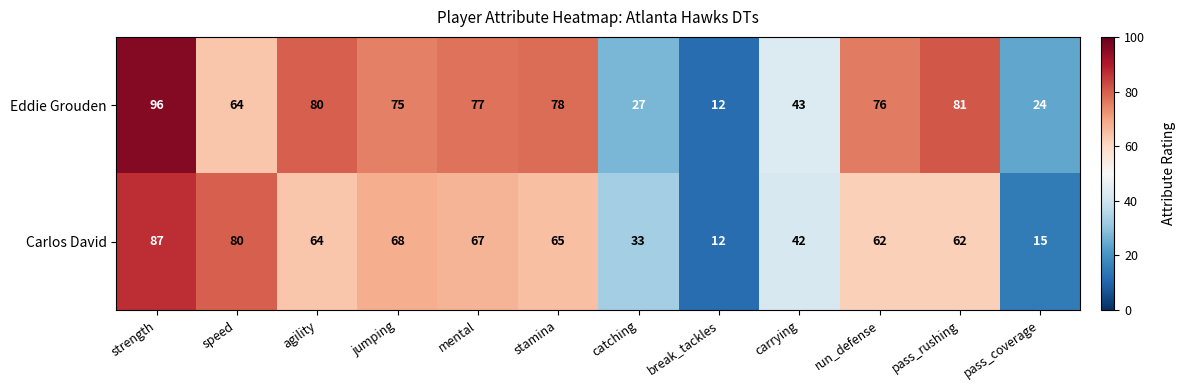

What is the difference between the Eddie Grouden values at pass_rushing and strength?

15